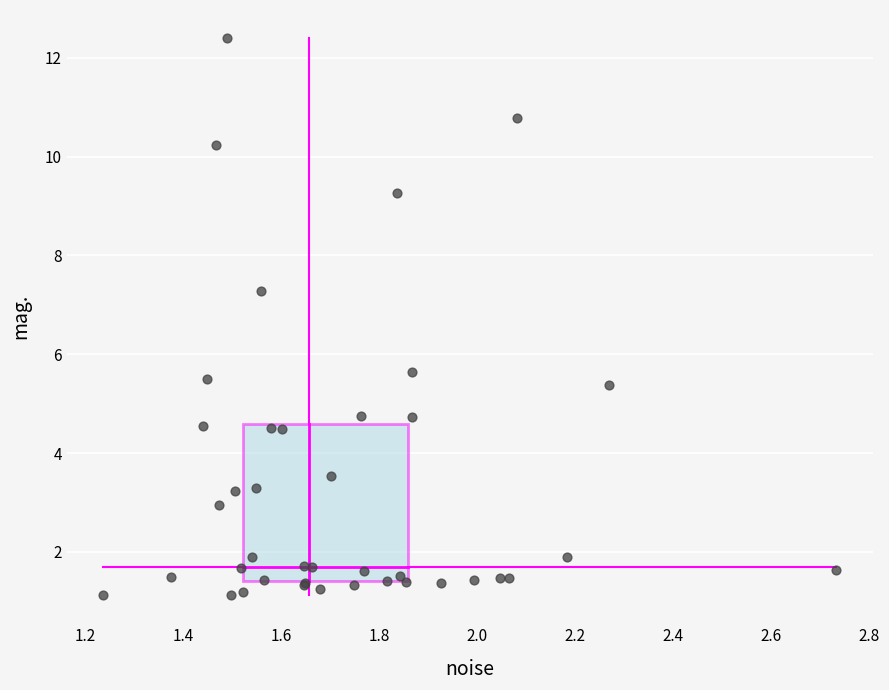

What Y value in the scatter plot is closest to 6?

5.6